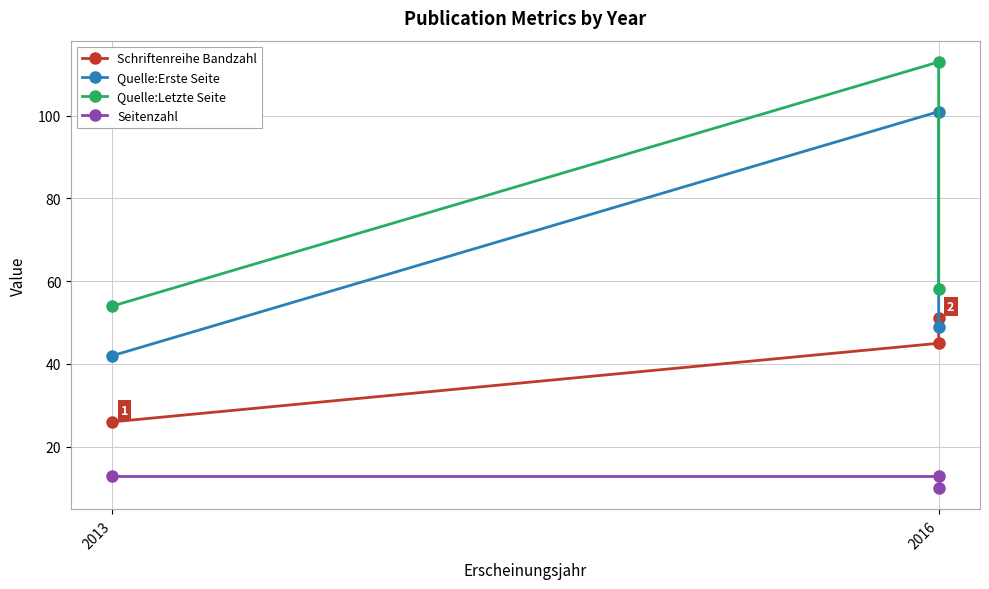

Which series has the largest range (max minus min)?

Quelle:Erste Seite